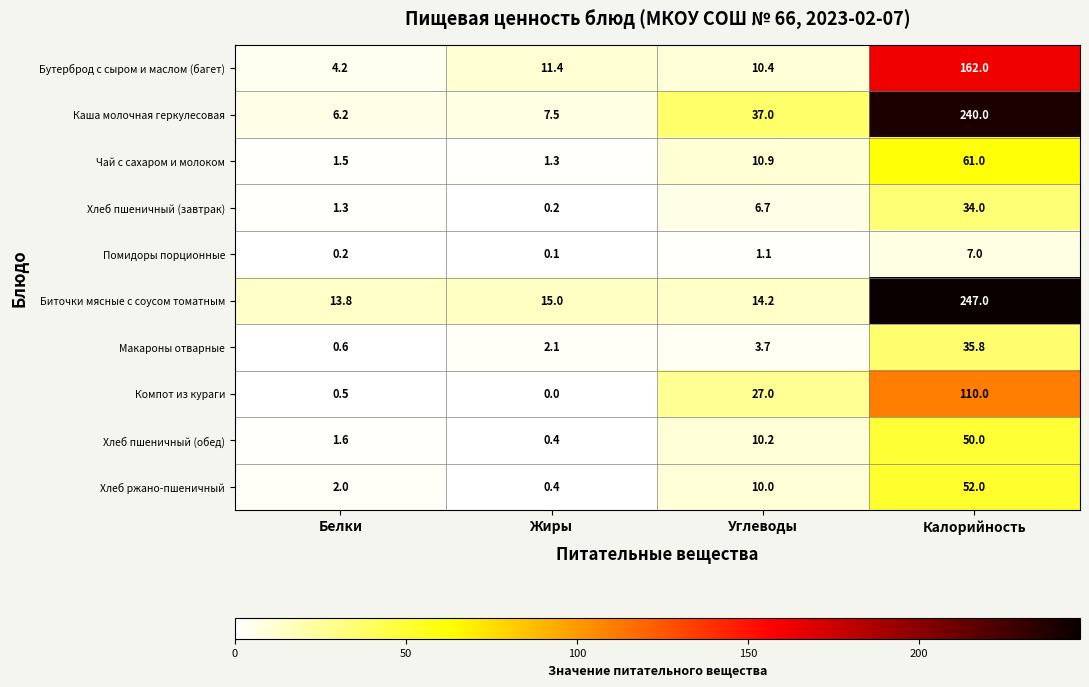

Which series changed the most between Белки and Калорийность?

Каша молочная геркулесовая